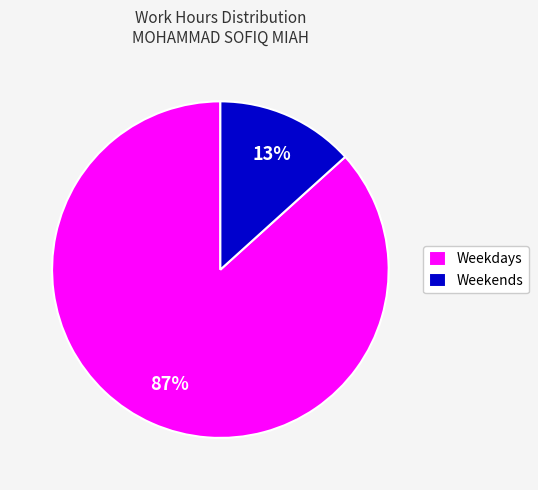

Is there a majority slice in this chart?

Yes